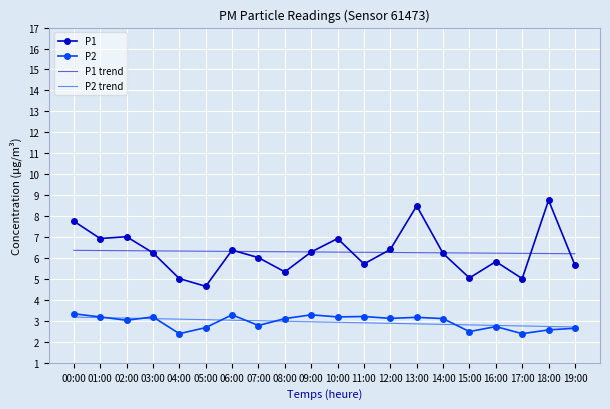

At how many categories does at least one series exceed 2?

20